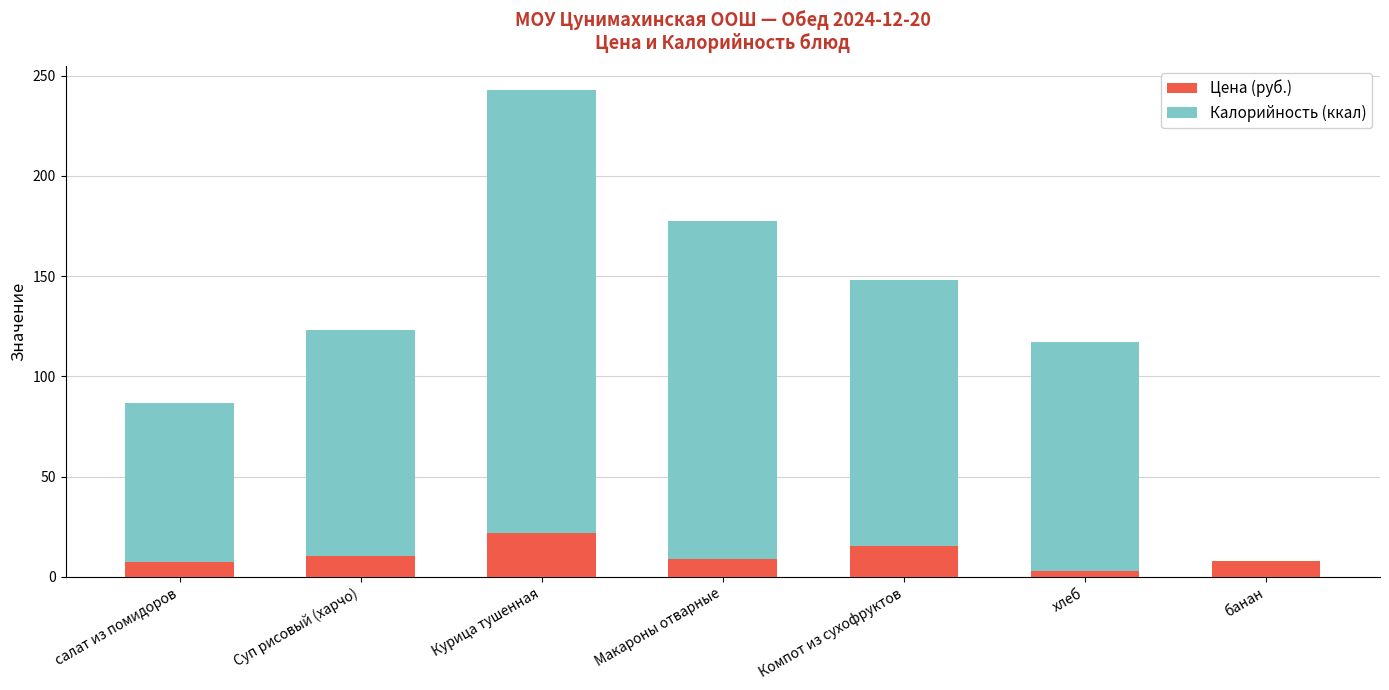

What is the sum of all Цена (руб.) values?

74.5